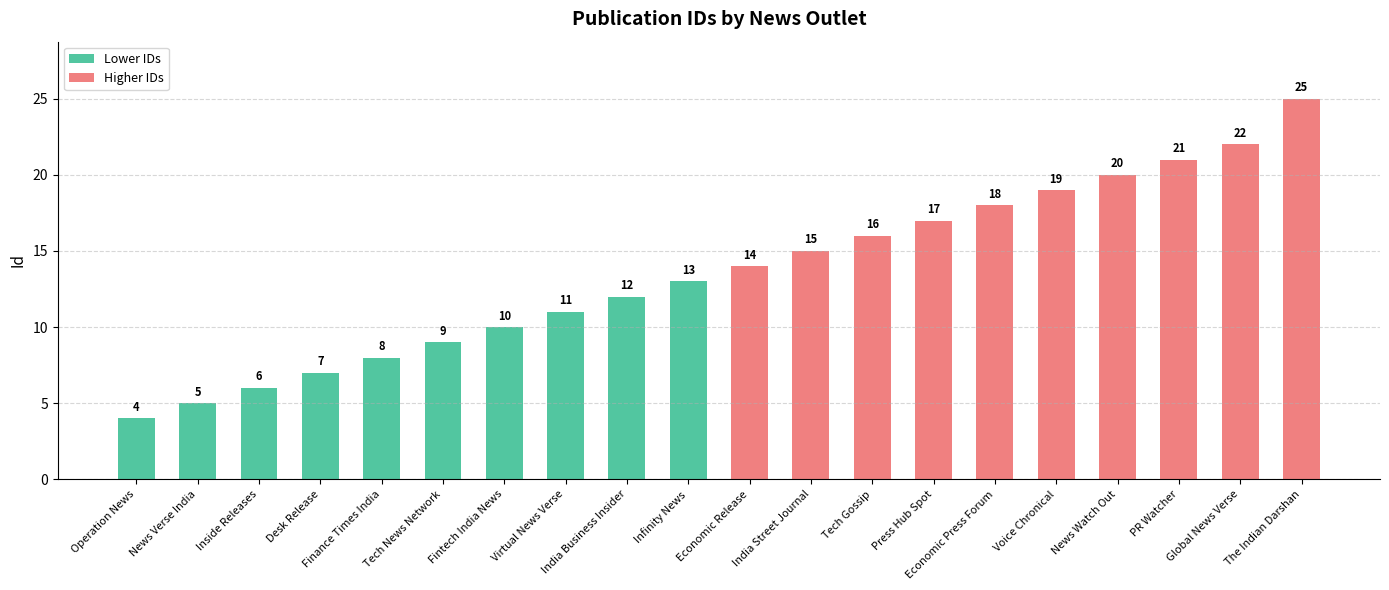

What is the label of the 18th bar from the left?

PR Watcher